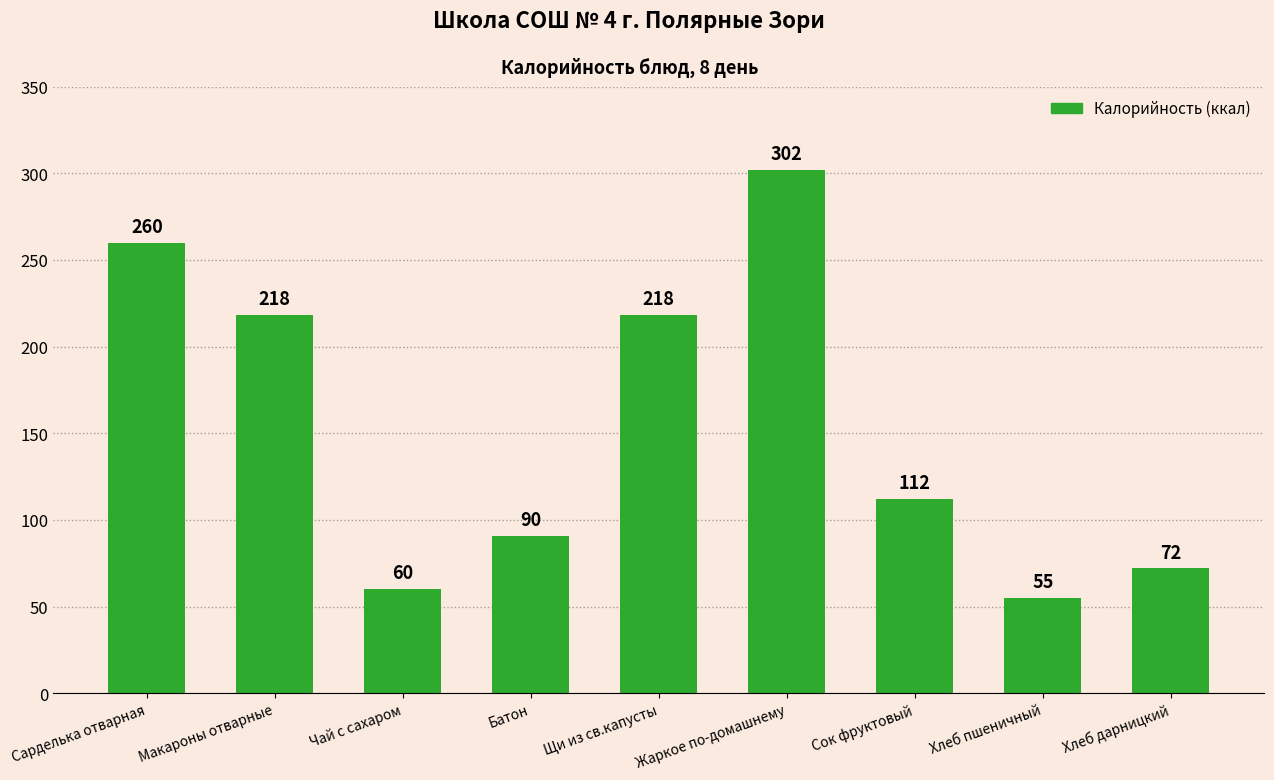

True or false: the data shows 59.9 at Батон.

False